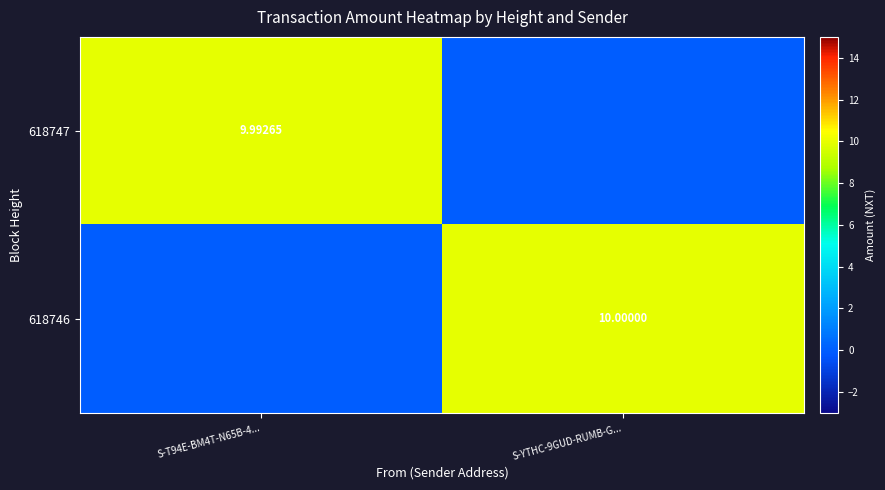

The 618747 series shows 10.0 at S-T94E-BM4T-N65B-4.... True or false?

True